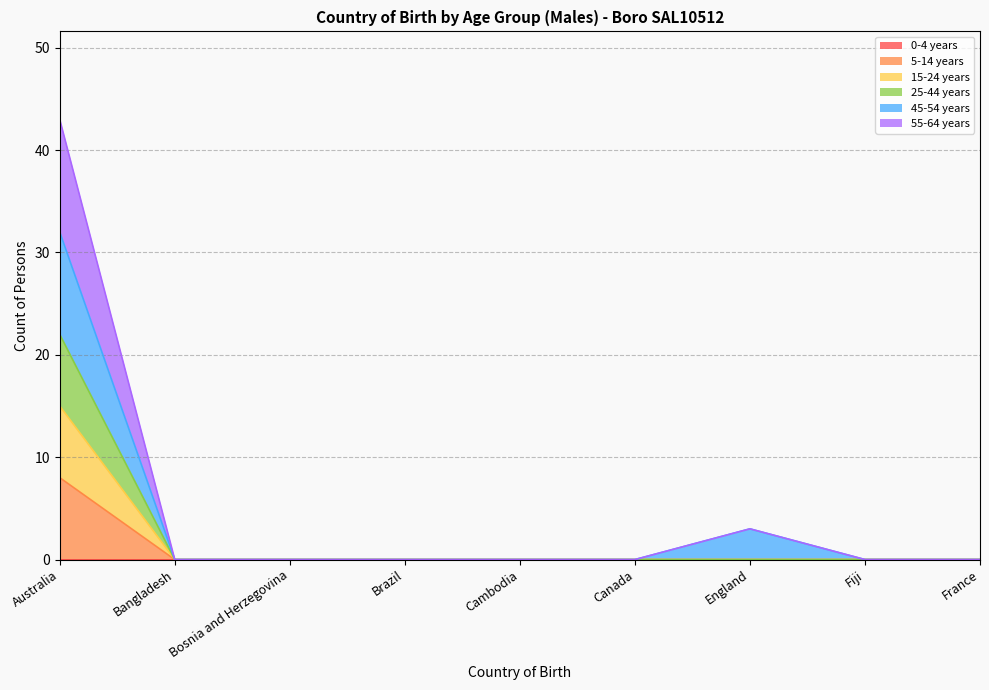

True or false: 25-44 years and 55-64 years cross at least once.

False